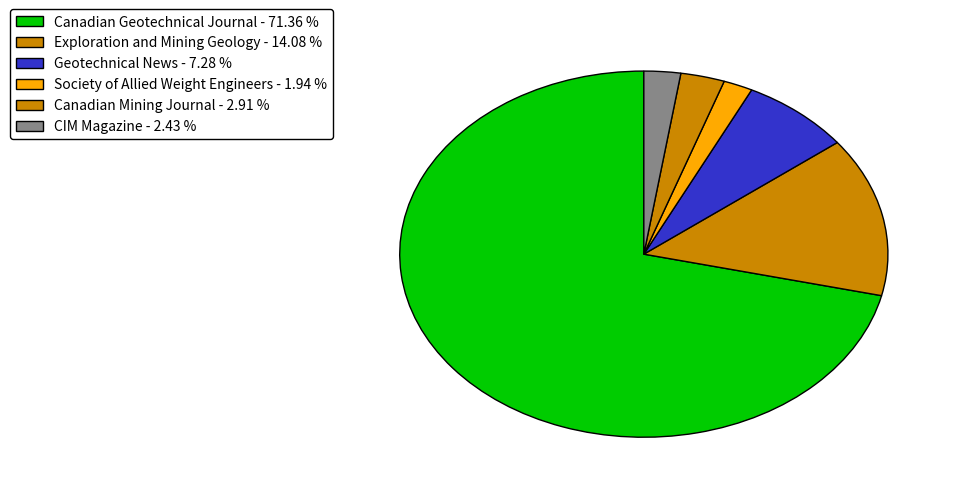

What percentage do Exploration and Mining Geology and CIM Magazine together represent?

16.5%